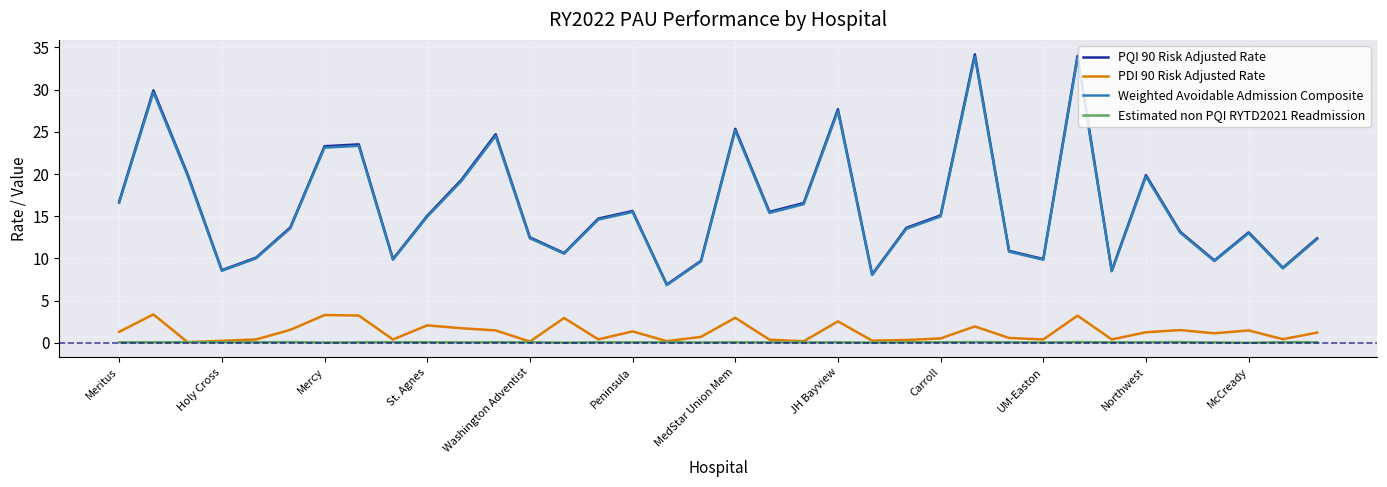

True or false: Estimated non PQI RYTD2021 Readmission and PQI 90 Risk Adjusted Rate cross at least once.

False